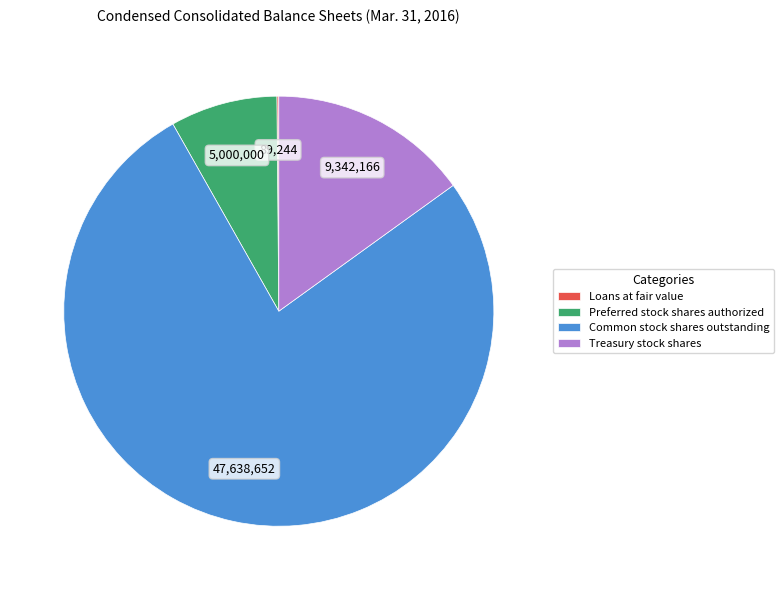

Which category has the biggest portion of the pie?

Common stock shares outstanding